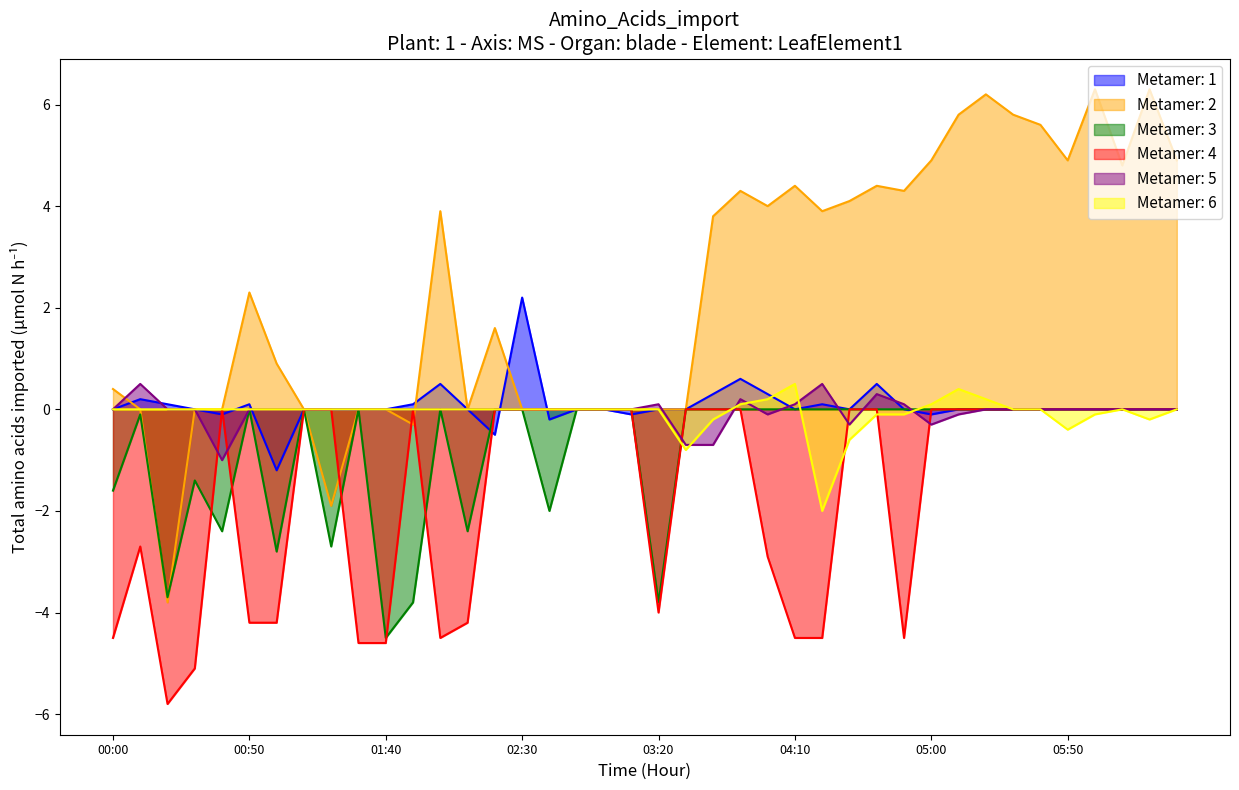

What position from the left is 02:50?

18